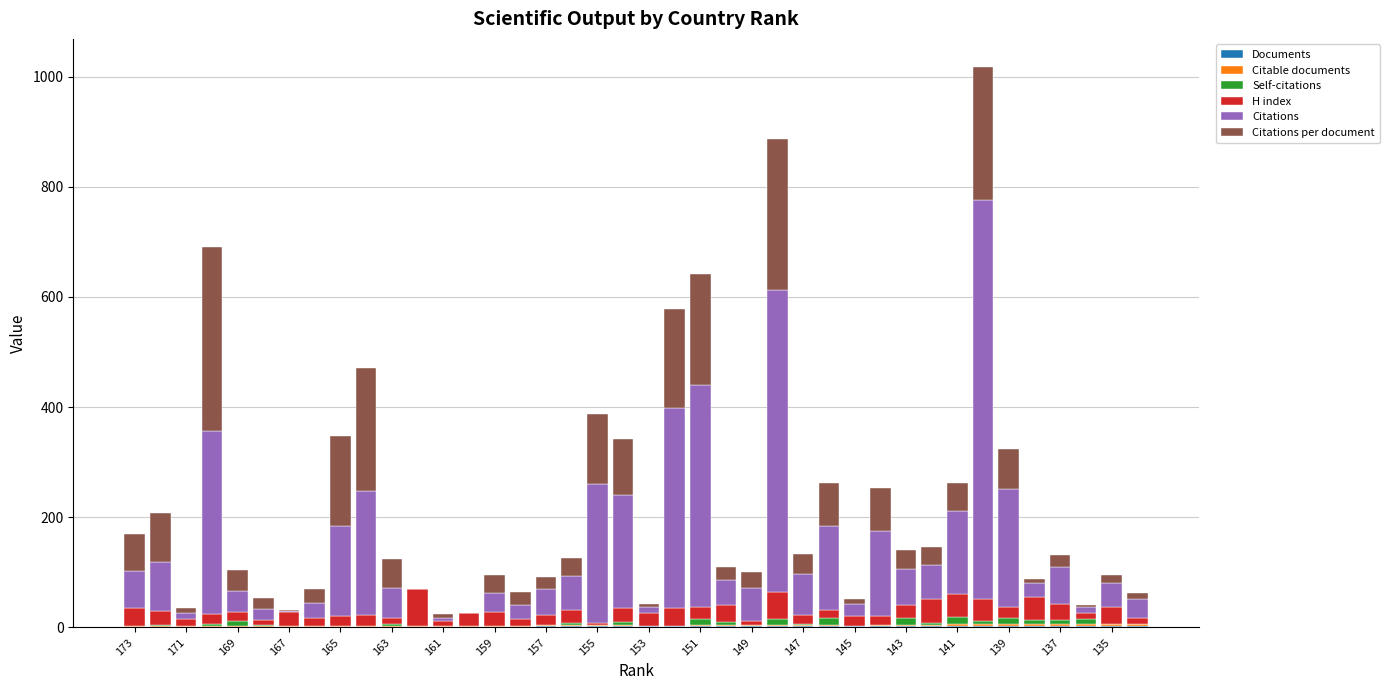

What is the difference between the maximum and minimum values in the Citable documents series?

2.0